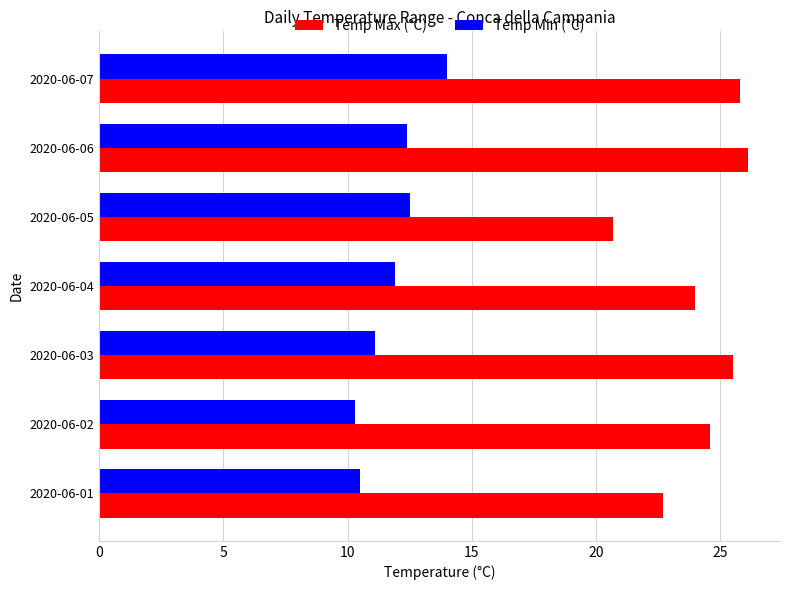

Which series has the largest range (max minus min)?

Temp Max (°C)